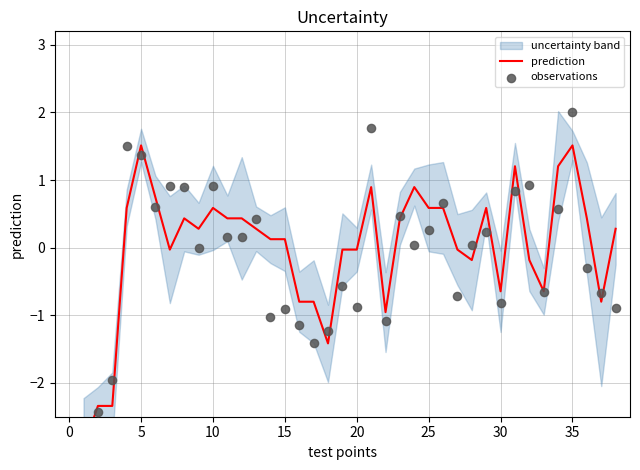

At how many categories does at least one series exceed -2?

36